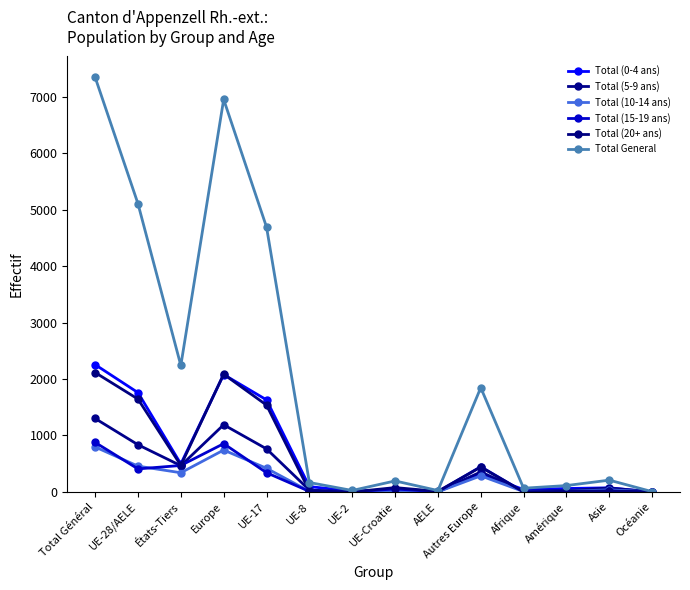

Is this an area chart (filled region under the line)?

No